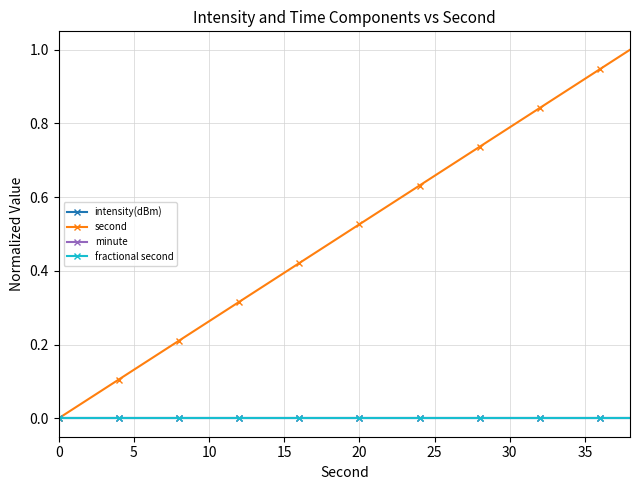

List the series in order of their peak value, highest first.

second, intensity(dBm), minute, fractional second